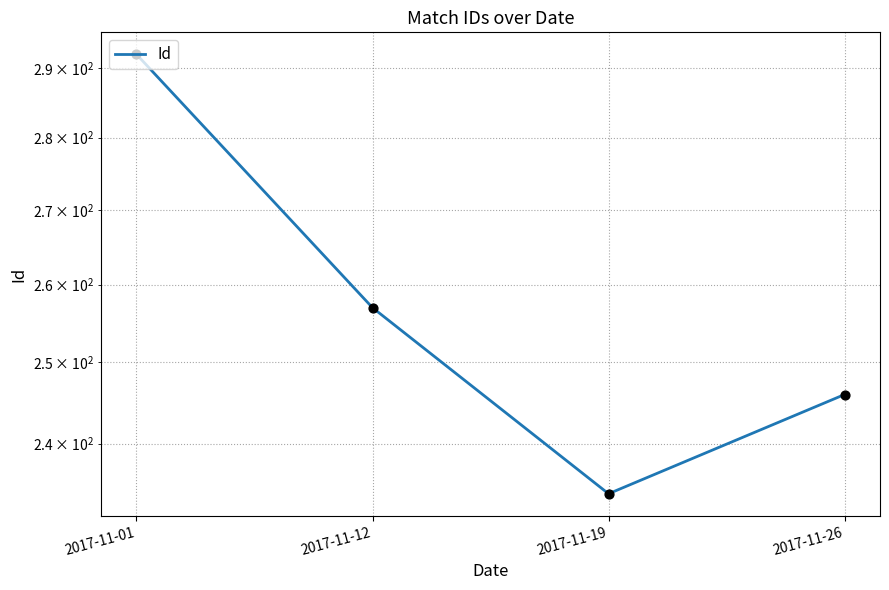

Approximately how many times larger is the value at 2017-11-26 compared to 2017-11-01?

0.8